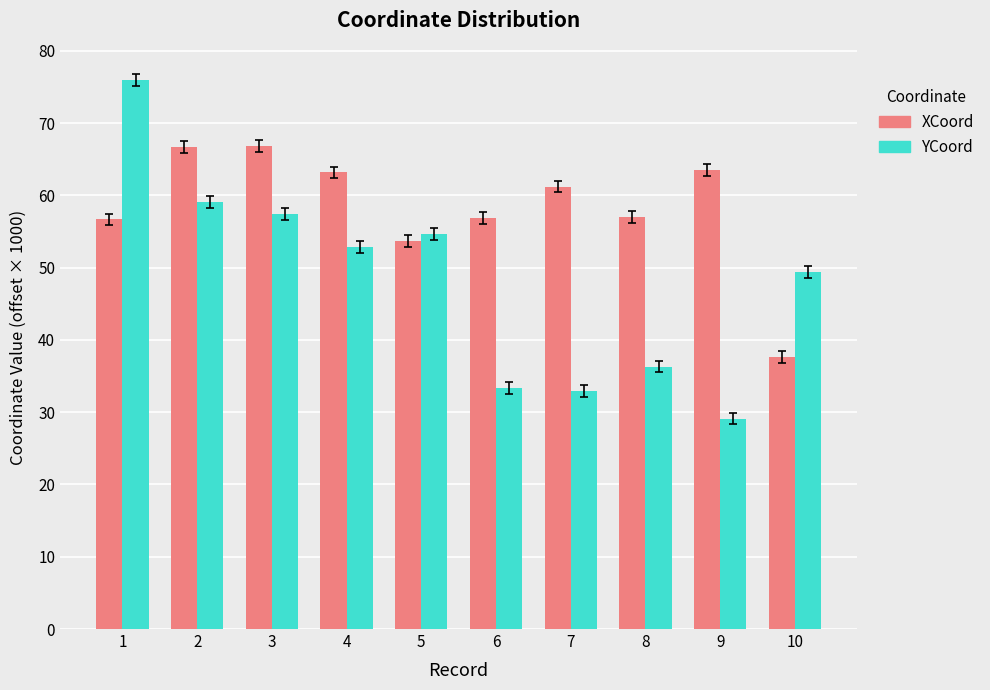

What is the value of the YCoord bar at the 1st from the left?

76.0